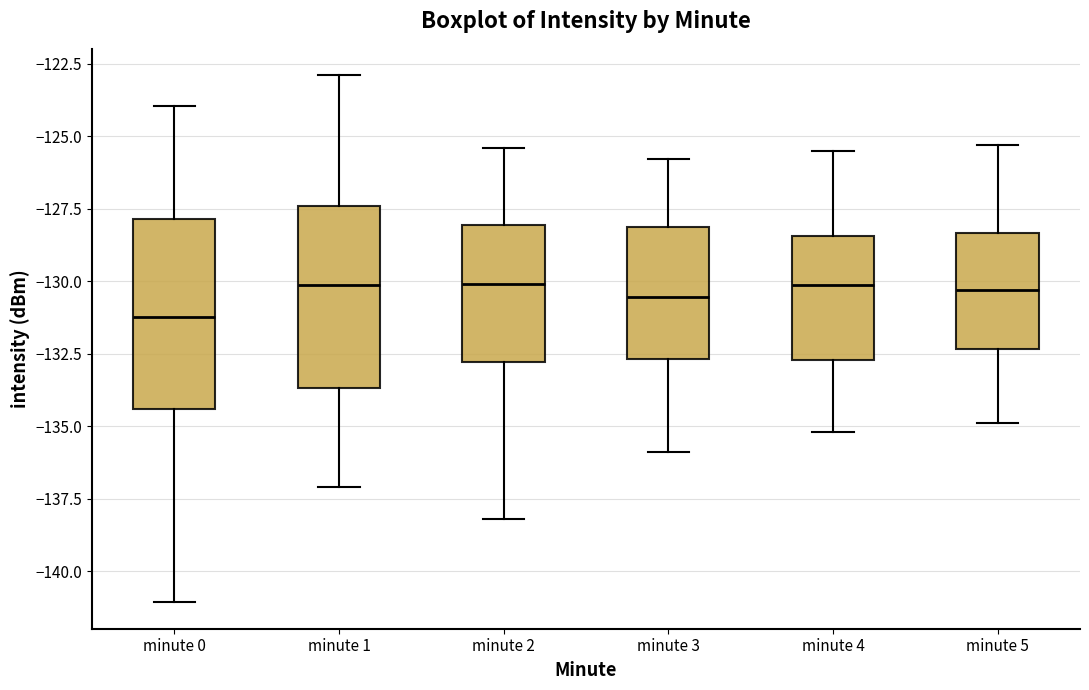

Reading left to right, read every box against the y-axis: the position of its median line, the range the box covers, and the ends of its whiskers. The values are not printed on the chart, so give them approximately, as read against the axis.

minute 0: median -131.0, box -134.5 to -128.0, whiskers -141.0 to -124.0
minute 1: median -130.0, box -133.5 to -127.5, whiskers -137.0 to -123.0
minute 2: median -130.0, box -133.0 to -128.0, whiskers -138.0 to -125.5
minute 3: median -130.5, box -132.5 to -128.0, whiskers -136.0 to -126.0
minute 4: median -130.0, box -132.5 to -128.5, whiskers -135.0 to -125.5
minute 5: median -130.5, box -132.5 to -128.5, whiskers -135.0 to -125.5